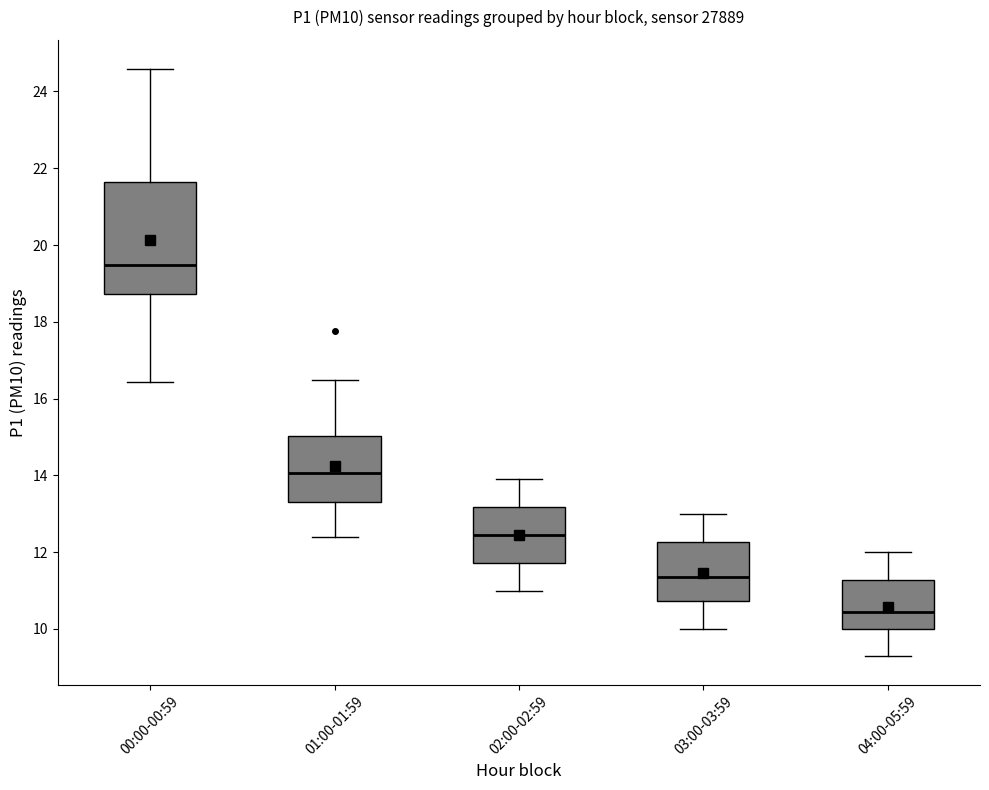

Where does the median line of the box for 01:00-01:59 sit on the y-axis? The values are not printed on the chart, so give them approximately, as read against the axis.

14.0